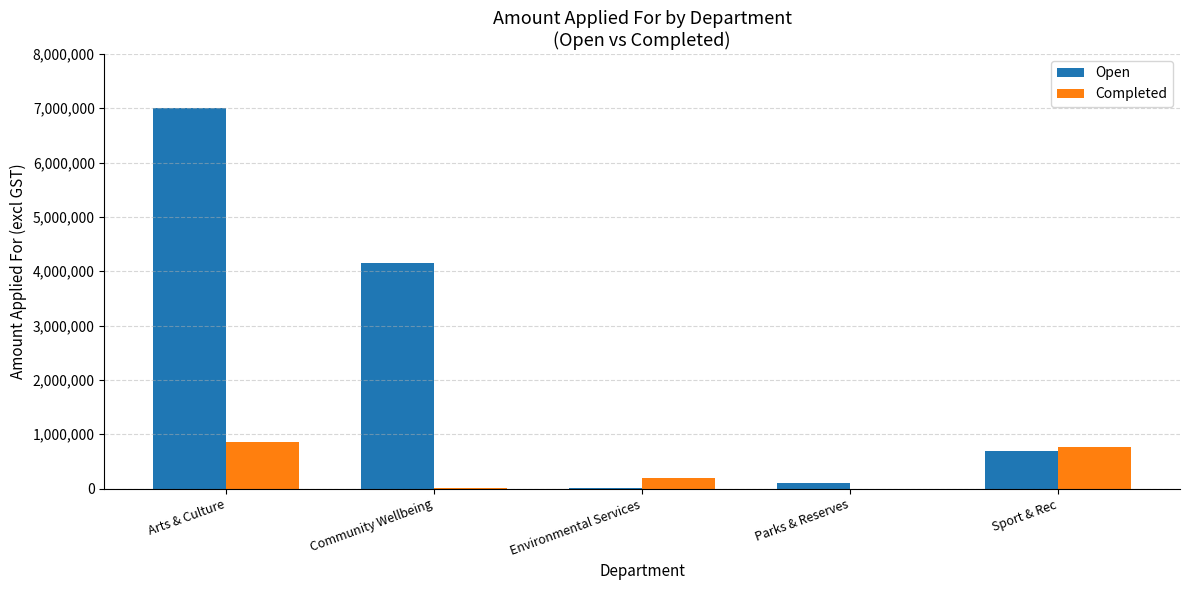

At which label is Open closest to 3502007?

Community Wellbeing